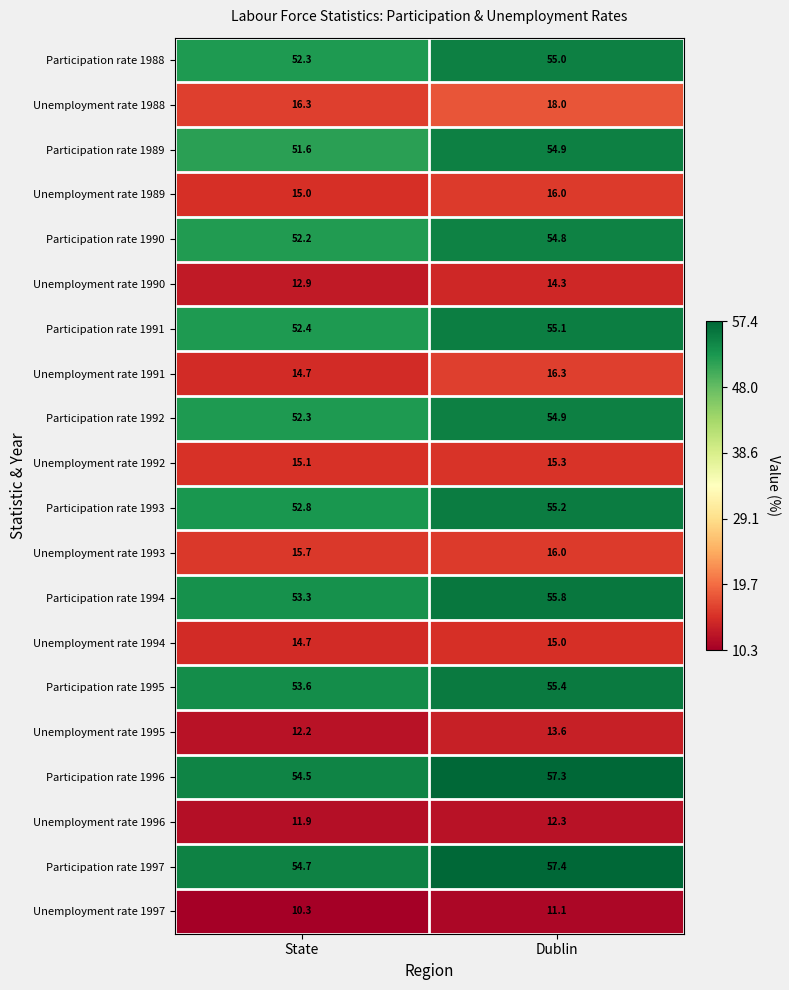

What is the difference between the Participation rate 1988 values at Dublin and State?

2.7